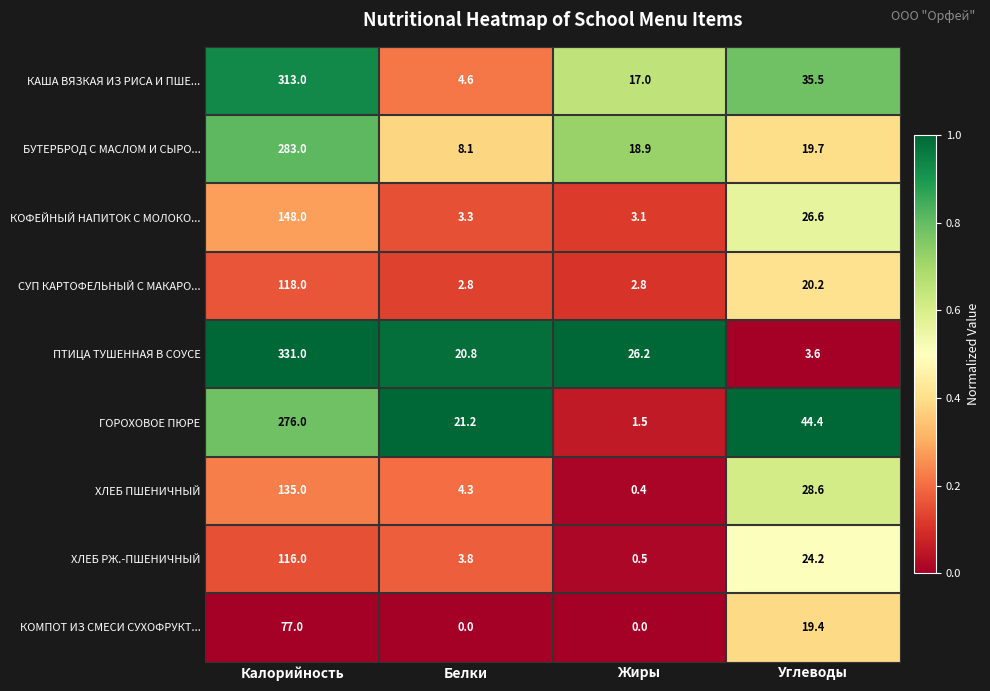

Is it true that СУП КАРТОФЕЛЬНЫЙ С МАКАРО... equals 2.8 at Белки?

True